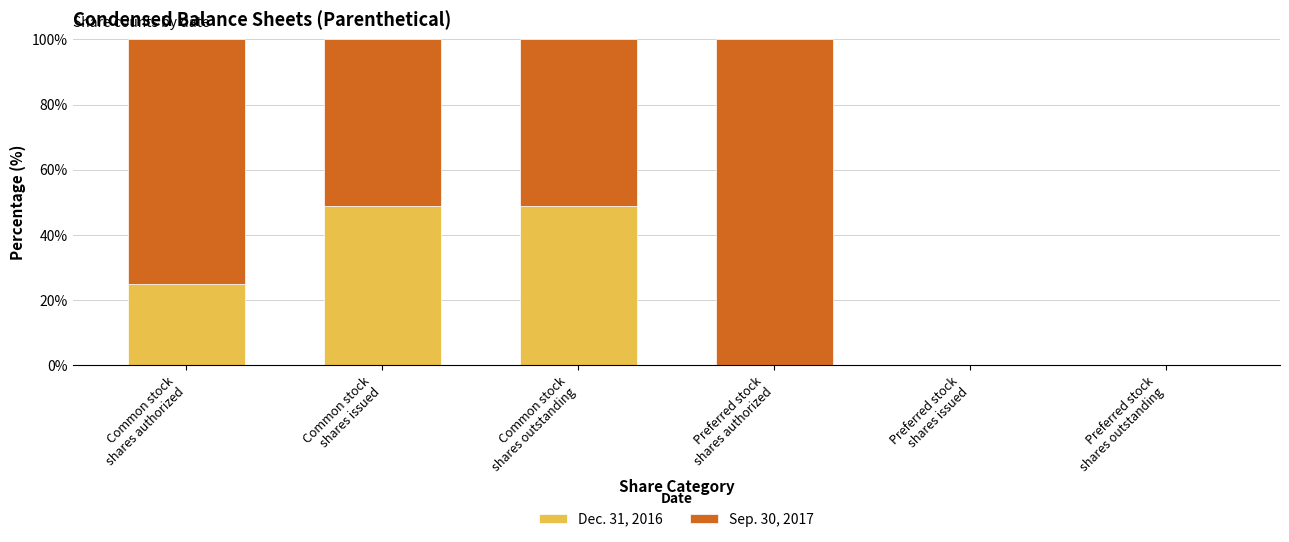

What is the sum of all Dec. 31, 2016 values?

122.6